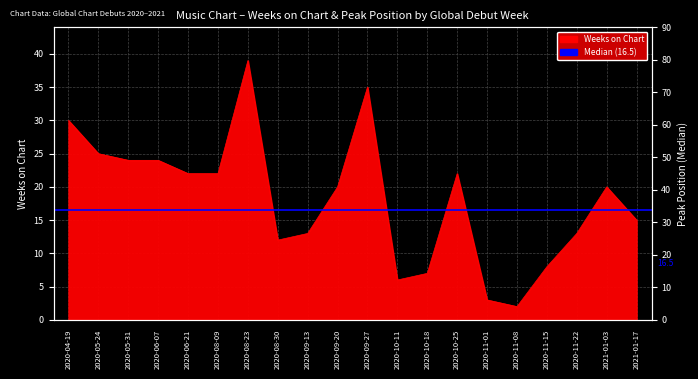

Which series has the widest spread of values?

Peak Position Median